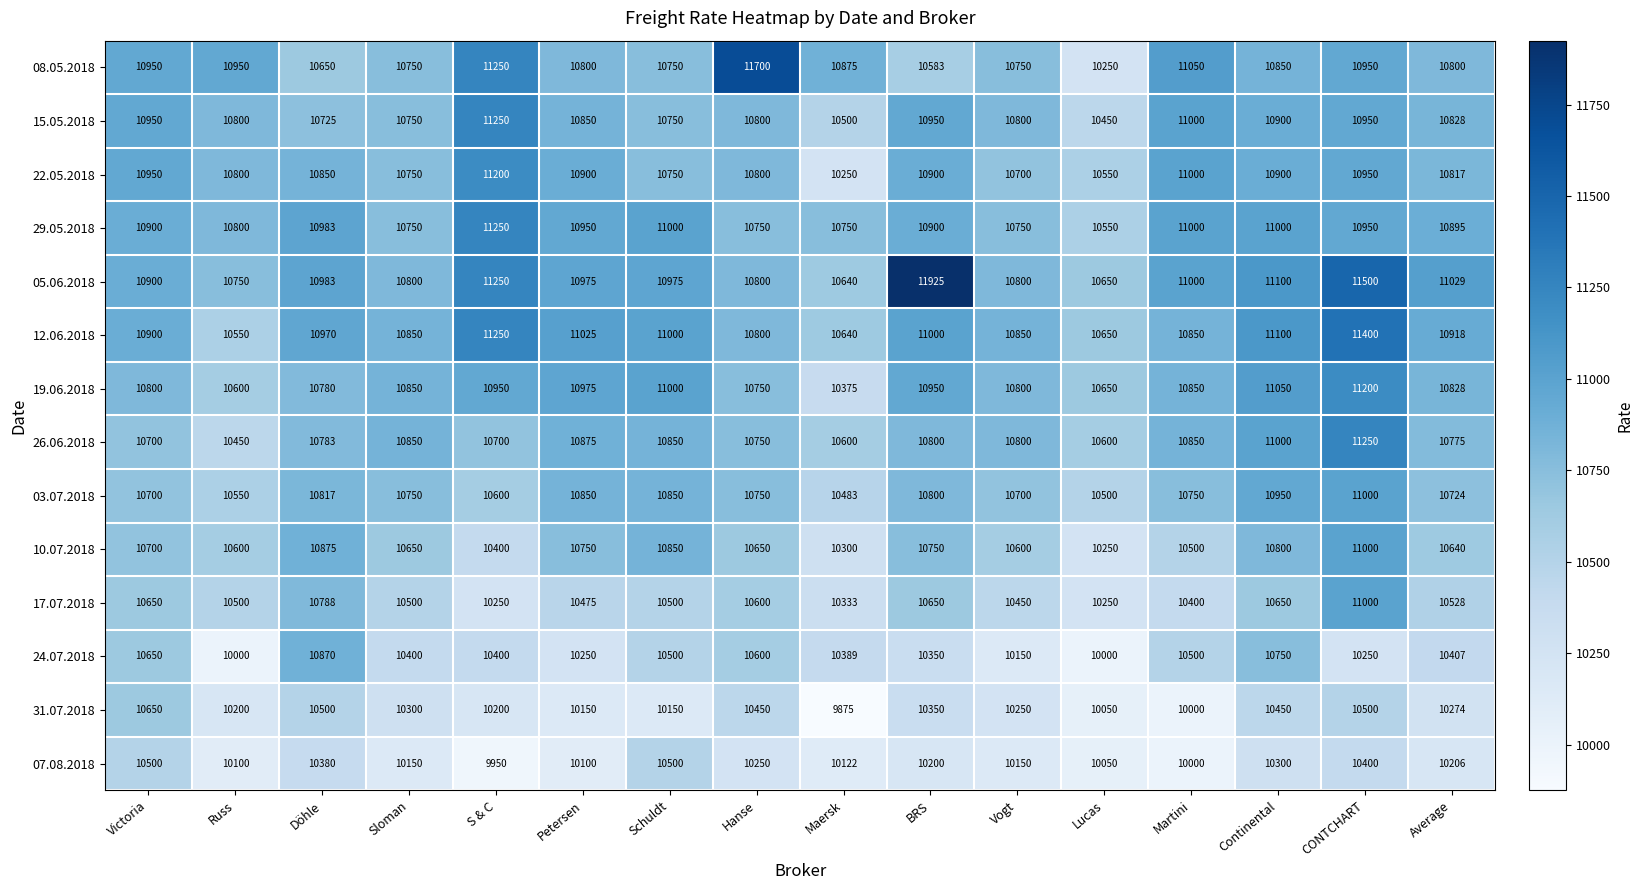

At which category does the chart reach its minimum across all series?

Maersk